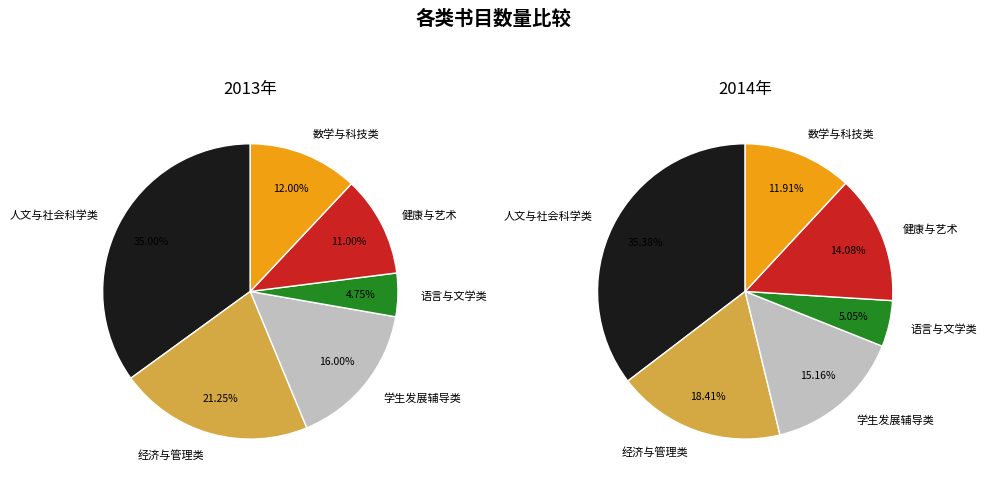

Which category has the biggest portion of the pie?

人文与社会科学类